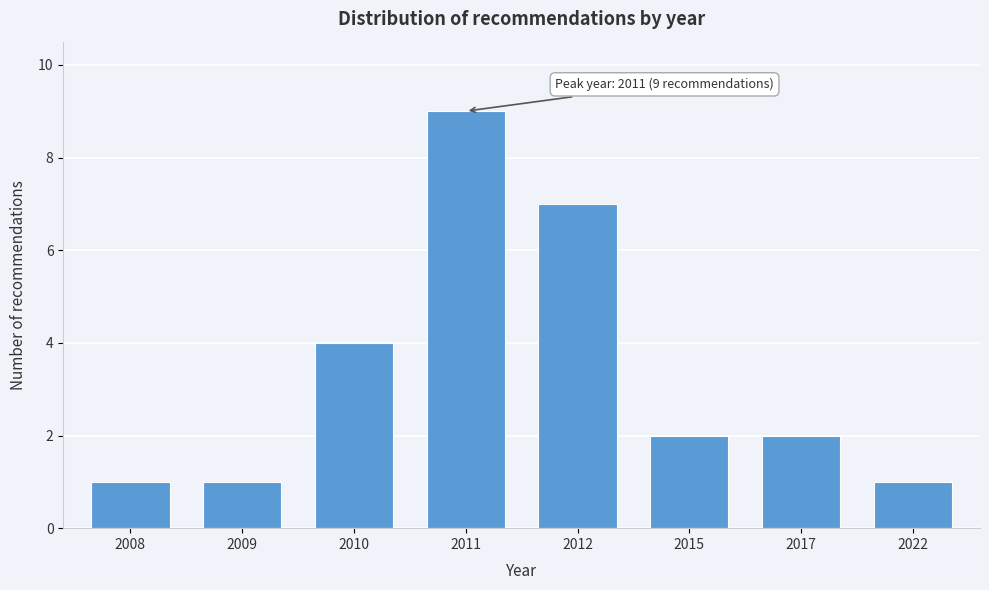

Reading left to right, what are all the values shown in this chart?

1	1	4	9	7	2	2	1